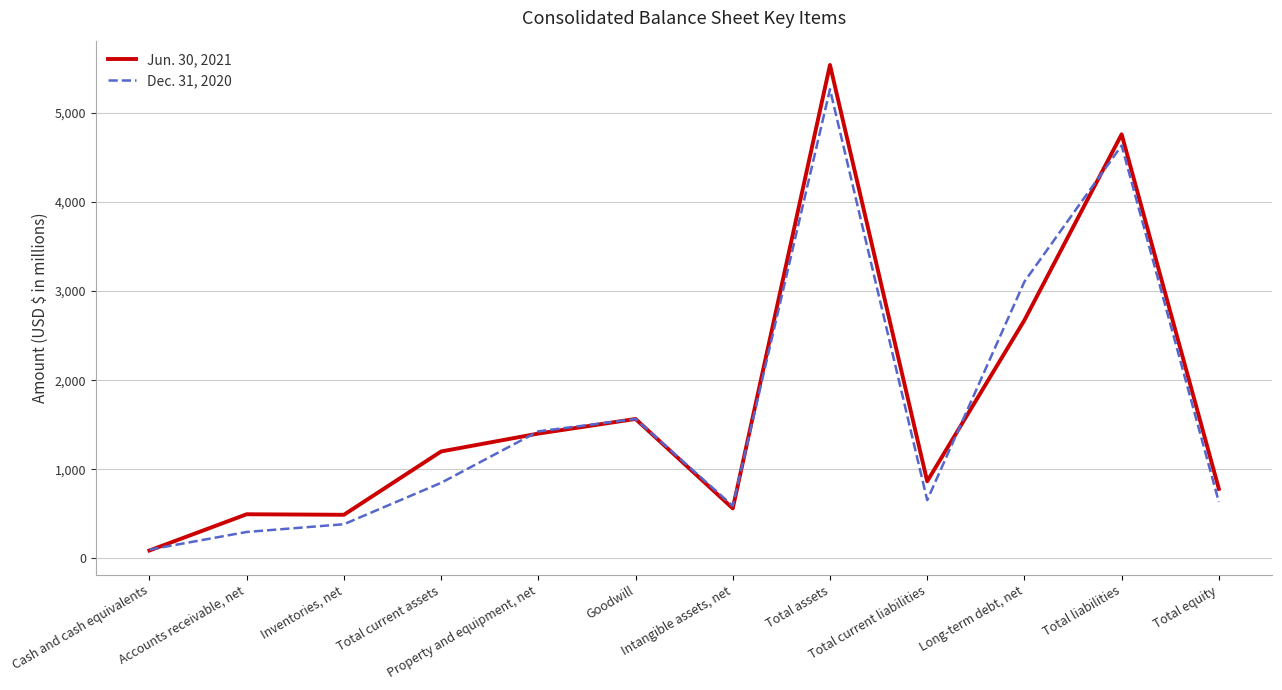

In Dec. 31, 2020, how many points are higher than both neighbors (excluding endpoints)?

3